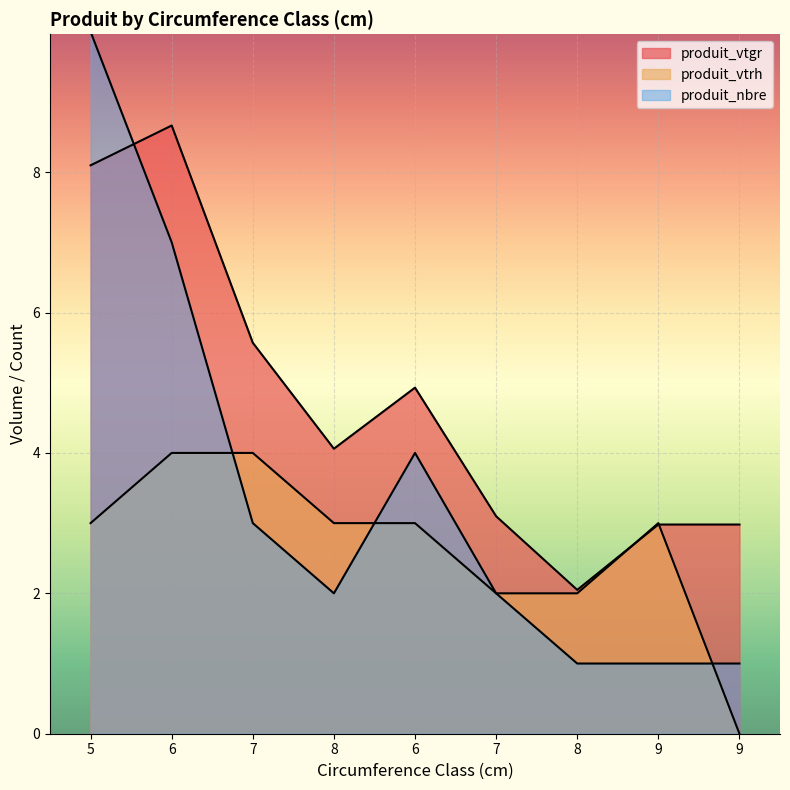

Which series has the largest total across all categories?

produit_vtgr